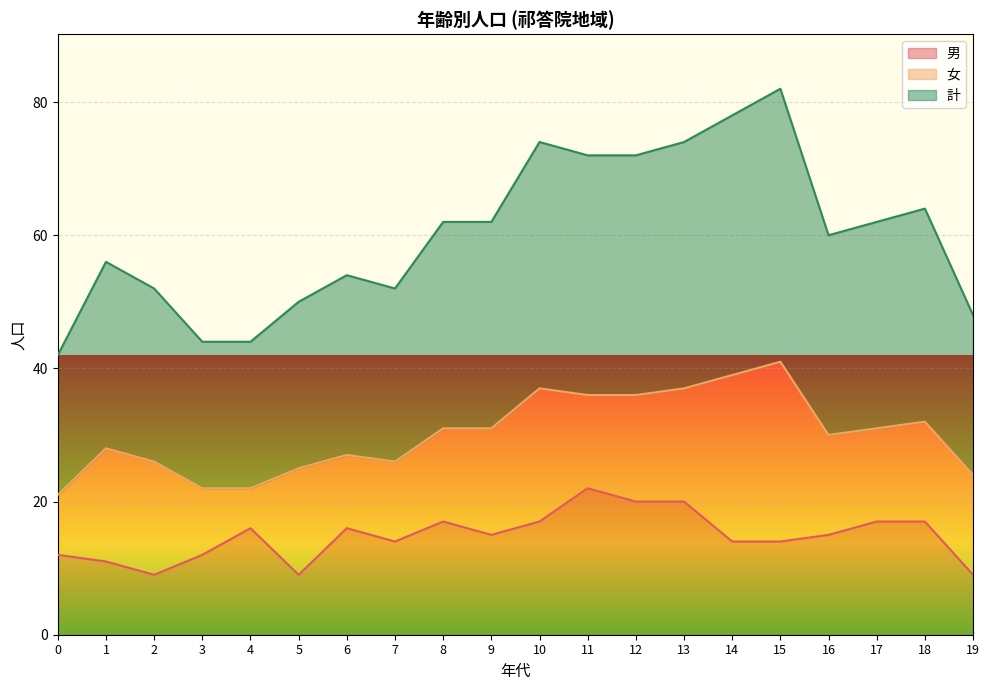

What is the average value of the 男 series?

15